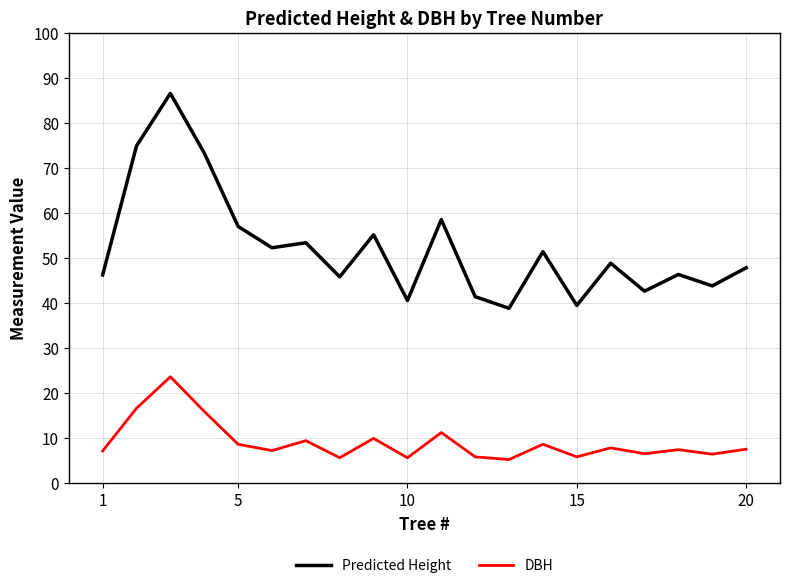

Does the chart have visible grid lines?

Yes